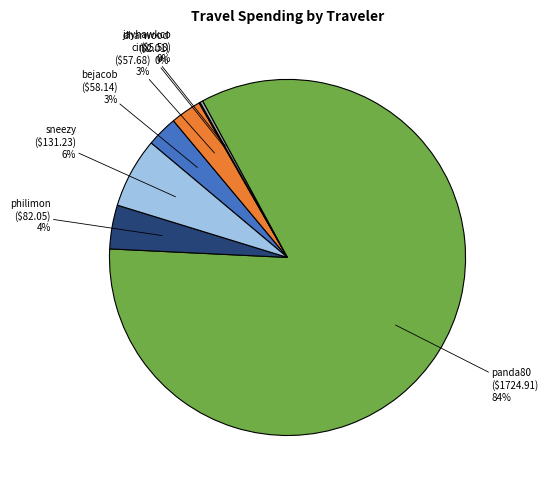

Does any single category account for the majority?

Yes